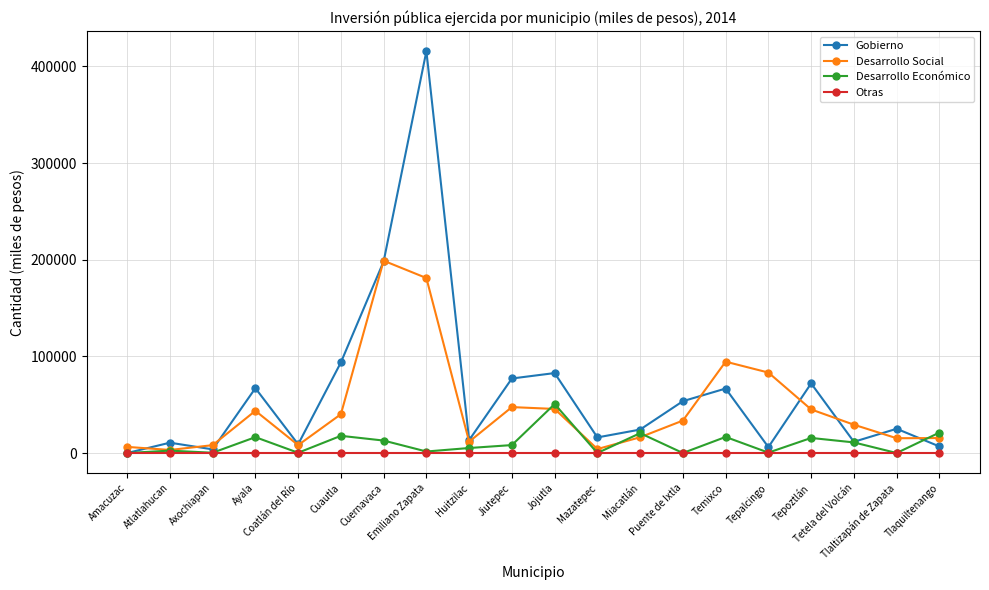

Is it true that Desarrollo Económico equals 50685 at Jojutla?

True